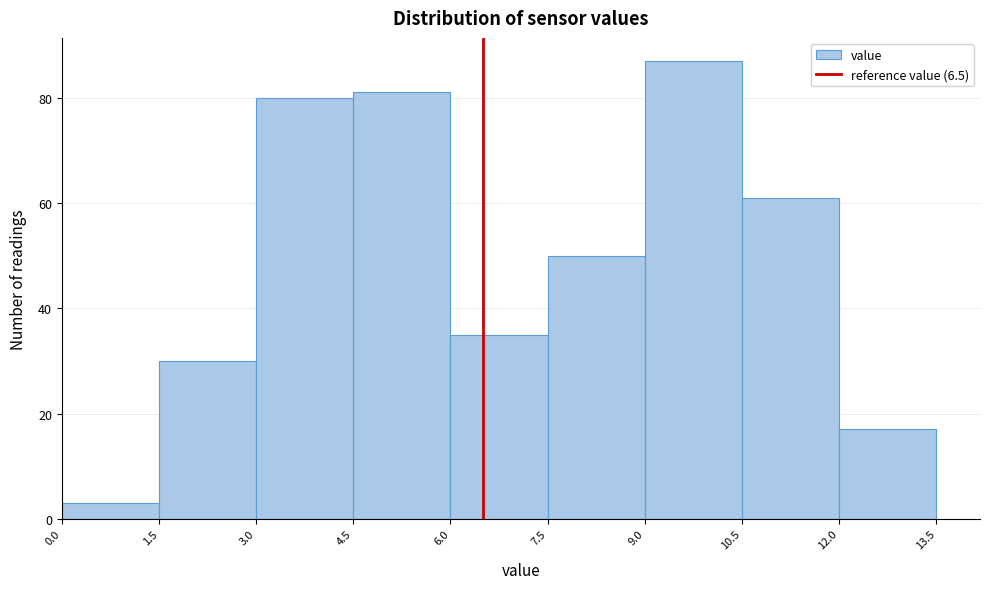

Reading left to right, transcribe this chart: for each bar, give the range it covers on the x-axis and its height. The values are not printed on the chart, so give them approximately, as read against the axis.

0.0 to 1.5: 4
1.5 to 3.0: 30
3.0 to 4.5: 80
4.5 to 6.0: 82
6.0 to 7.5: 36
7.5 to 9.0: 50
9.0 to 10.5: 88
10.5 to 12.0: 62
12.0 to 13.5: 18